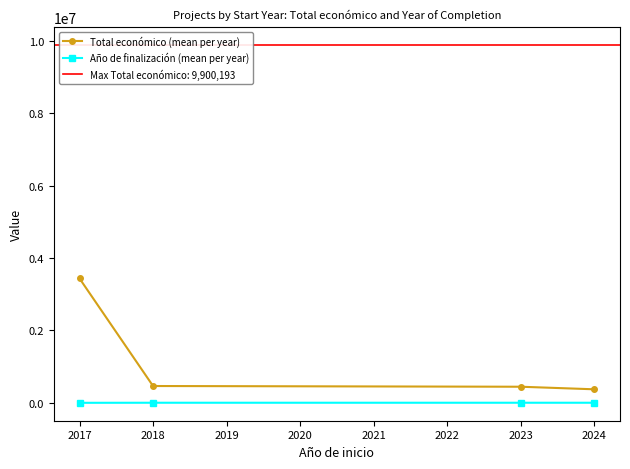

What is the highest value of the Total económico (mean per year) series?

3437841.6